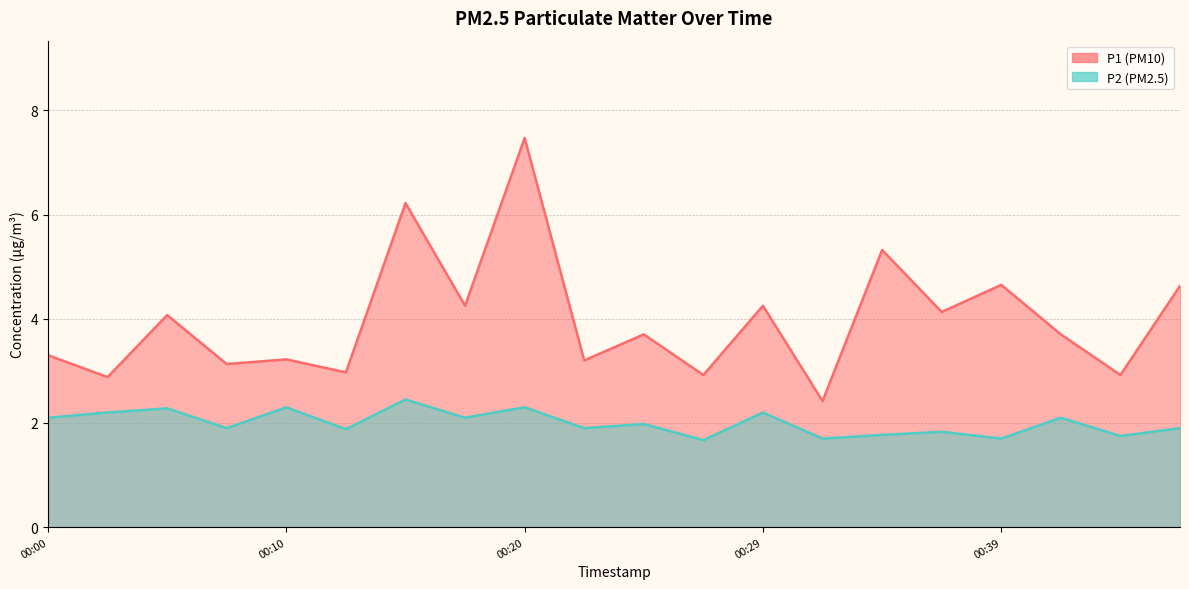

Which series has the largest total across all categories?

P1